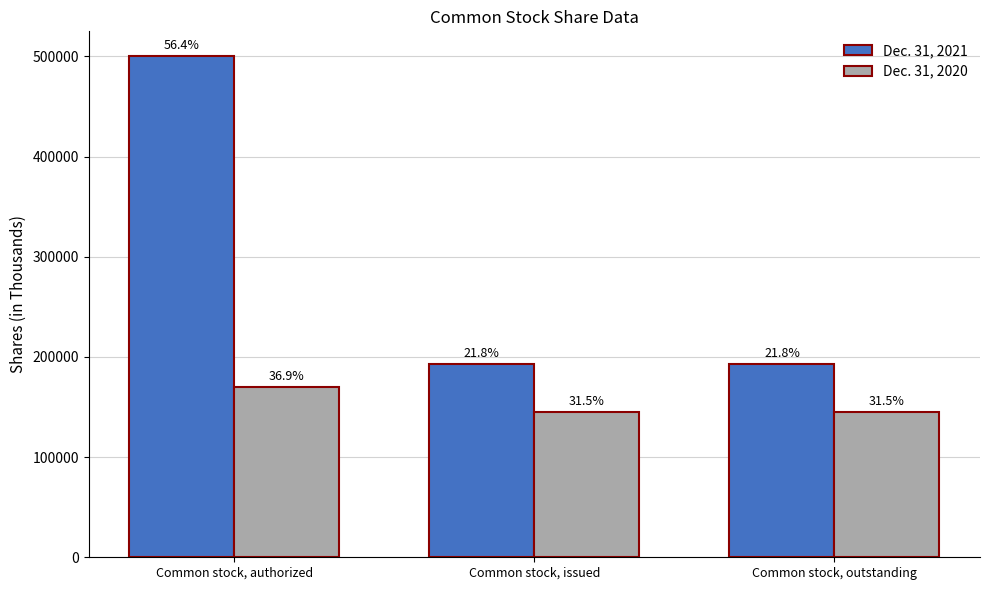

What are all the series names shown in the legend?

Dec. 31, 2021, Dec. 31, 2020